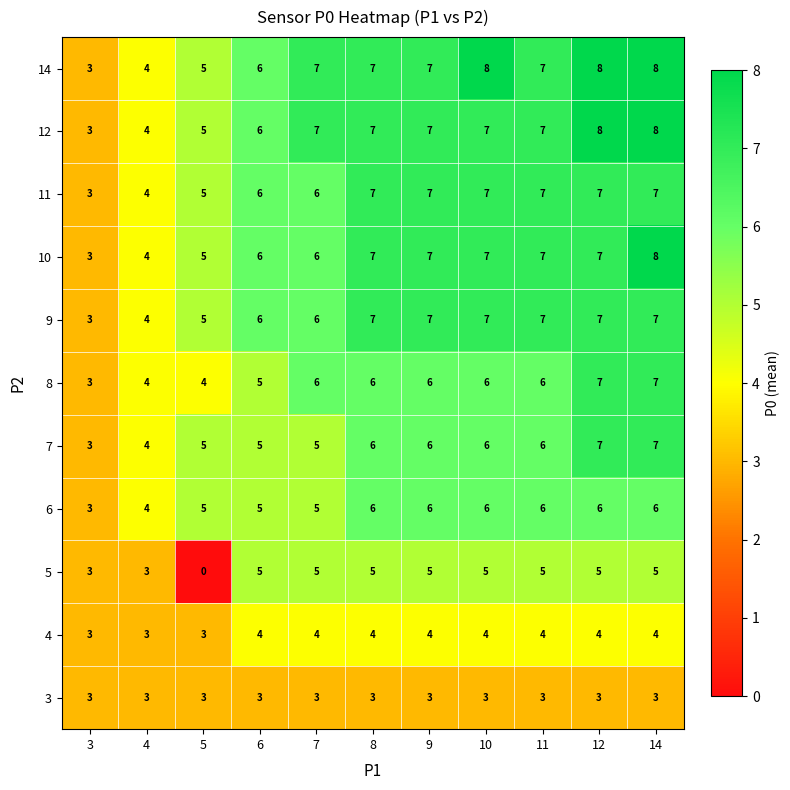

What is the maximum value shown in the chart?

8